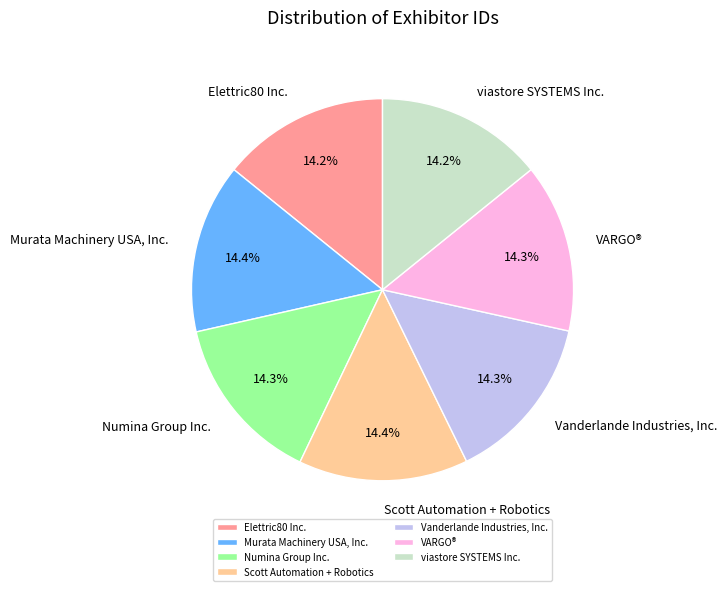

Do Scott Automation + Robotics and VARGO® together represent more than half of the pie?

No